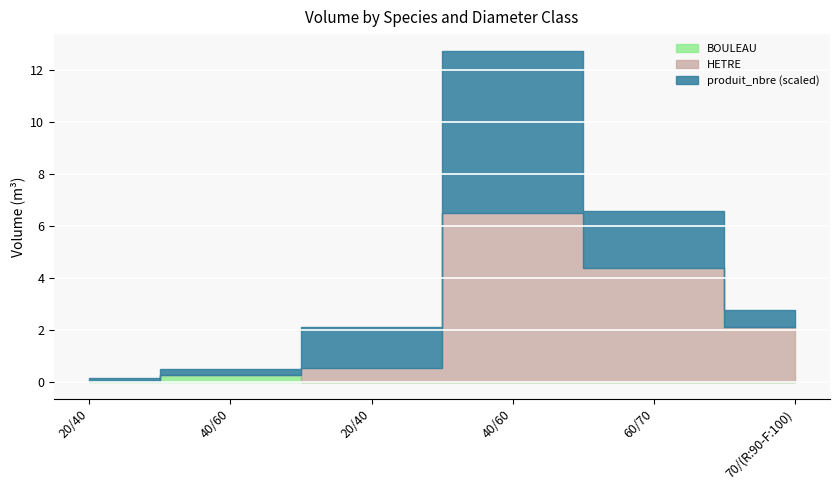

What is the sum of the BOULEAU values at 40/60 HETRE and 40/60 BOULEAU?

0.3